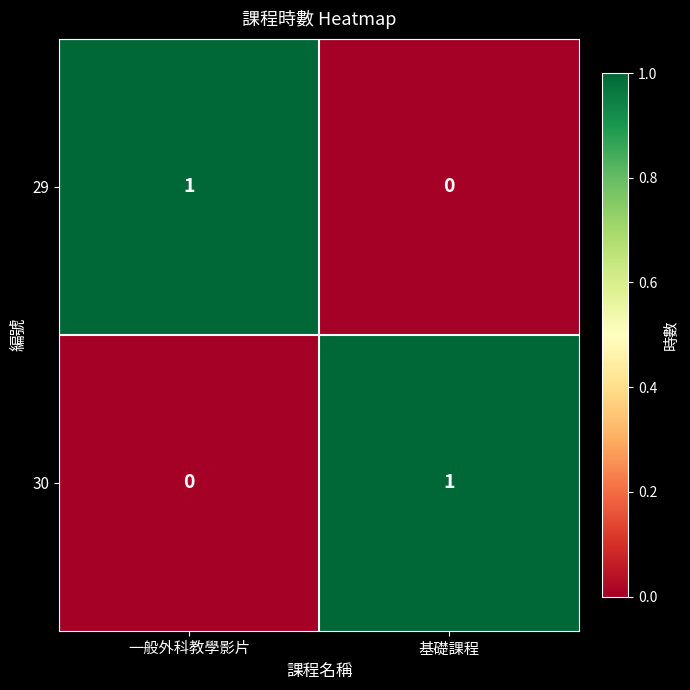

Which category has the highest value in the 29 series?

一般外科教學影片